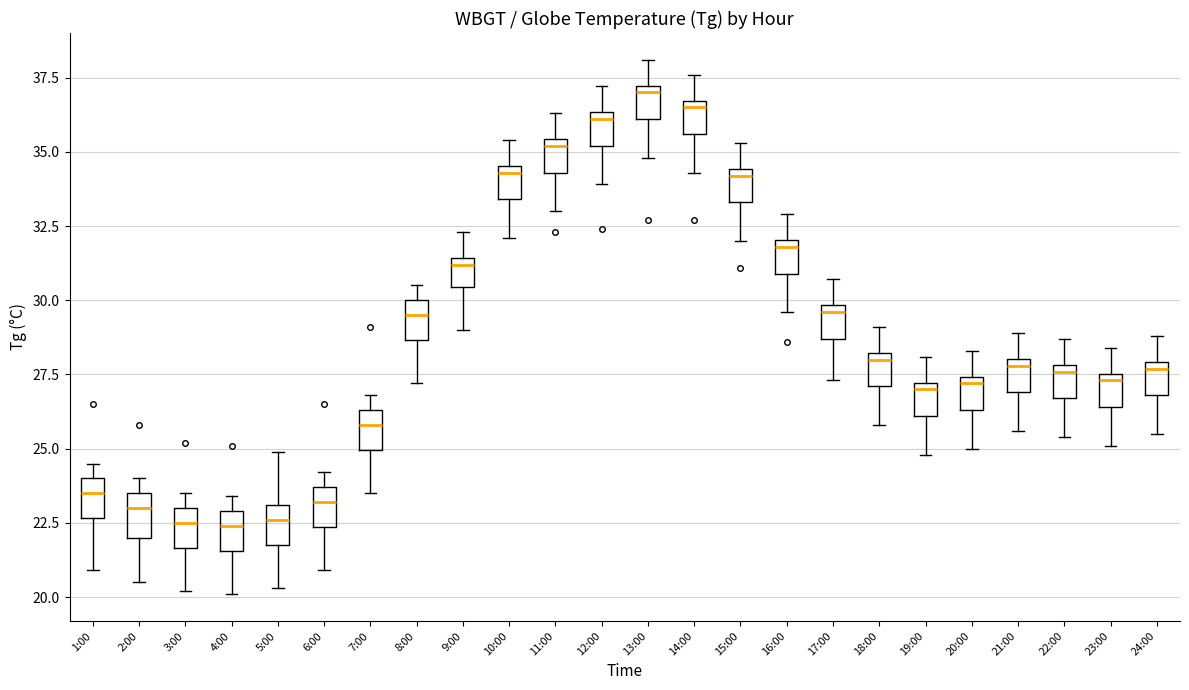

Which box's median line is the highest?

13:00